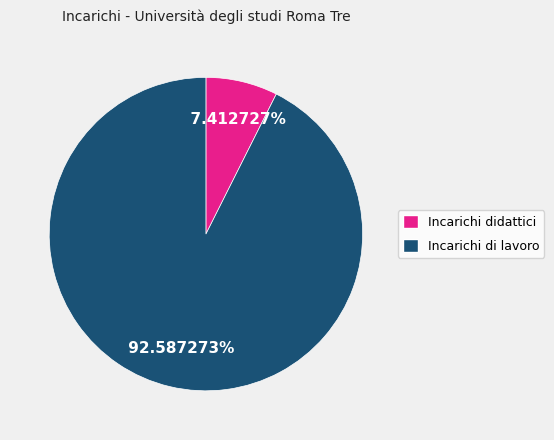

Does any single category account for the majority?

Yes